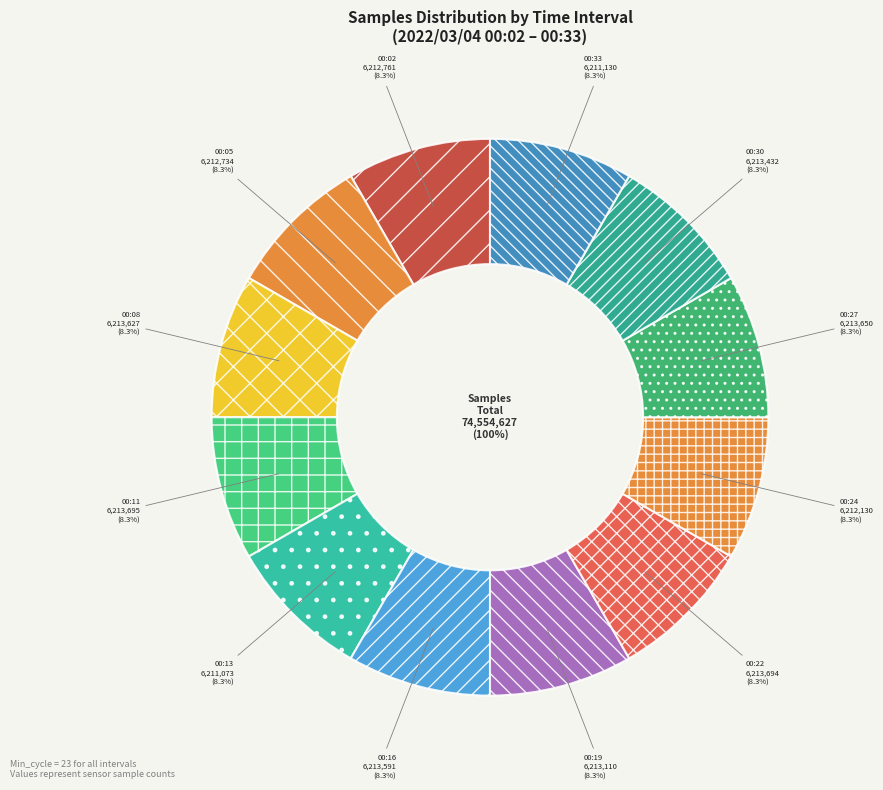

What is the smallest slice in the pie chart?

00:13